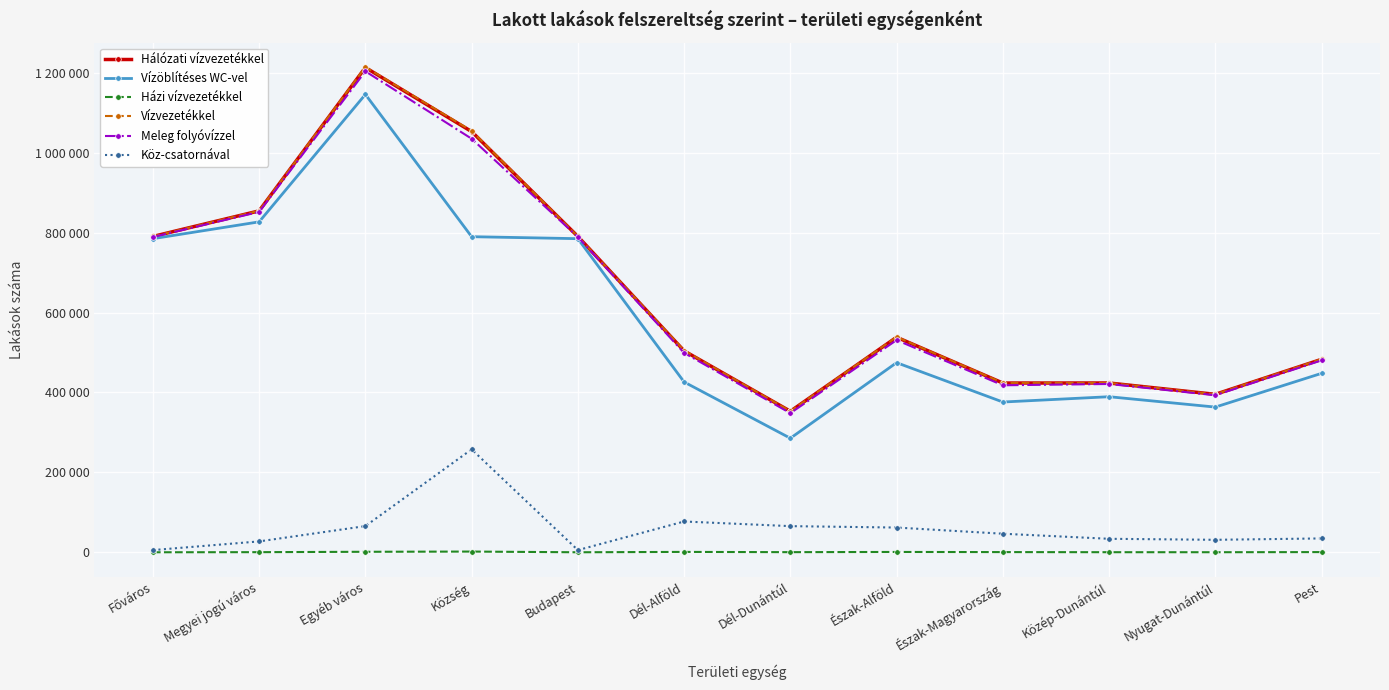

Does the chart have visible grid lines?

Yes